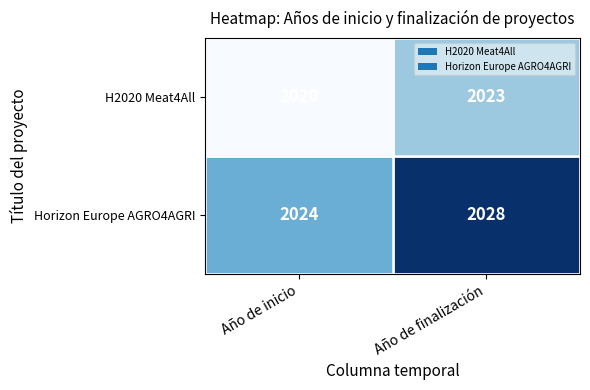

Count the number of categories in the chart.

2